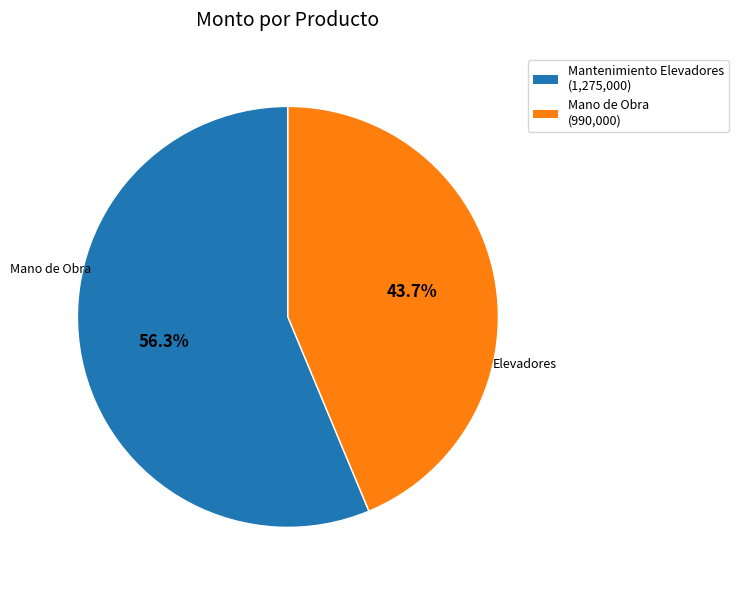

How many slices are in this pie chart?

2